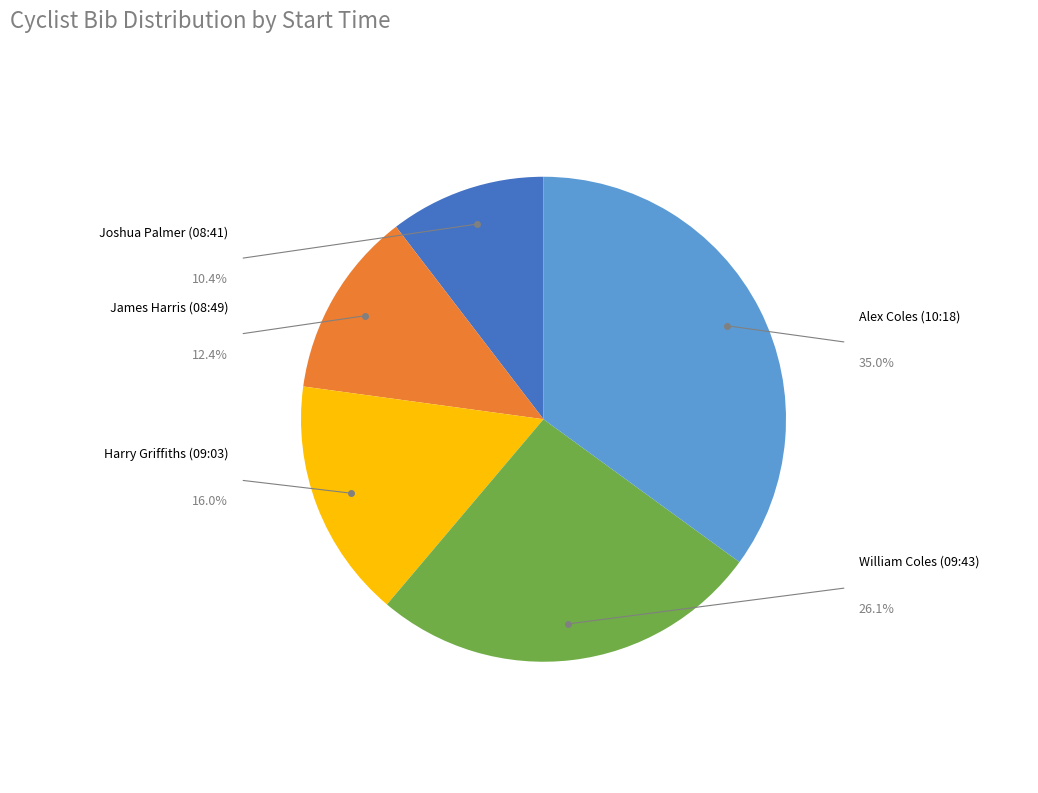

To the nearest percent, what is the difference between the Harry Griffiths (09:03) and Joshua Palmer (08:41) slice percentages?

6%